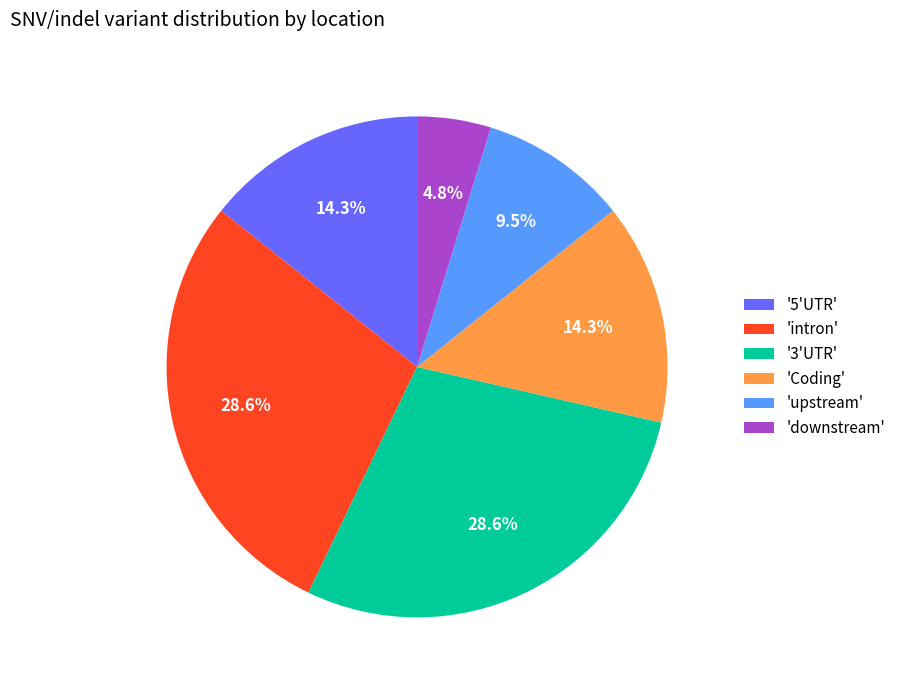

Which slice is the smallest?

'downstream'